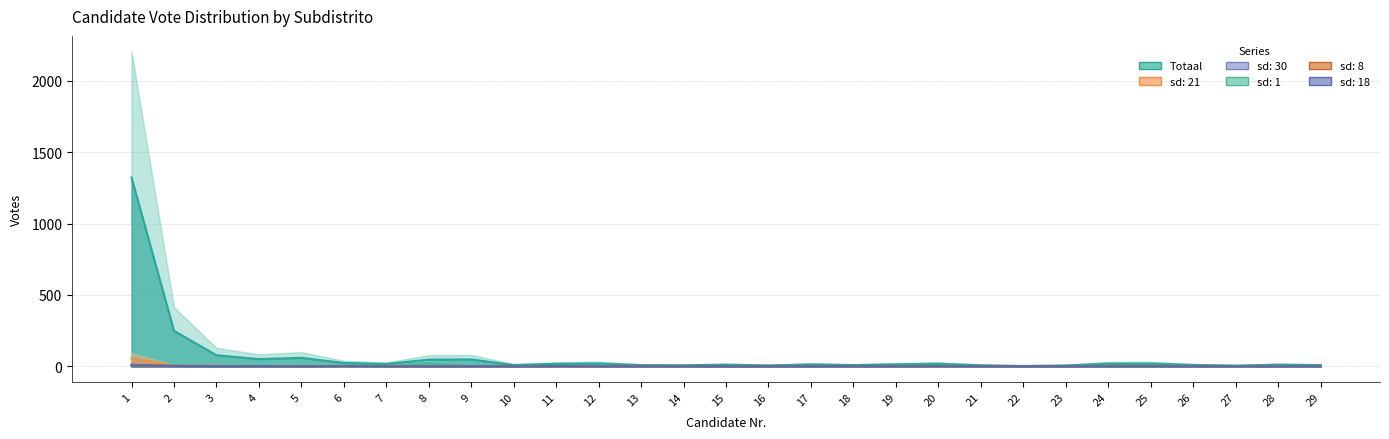

True or false: sd: 30 has more than 1 points higher than both neighbors.

True